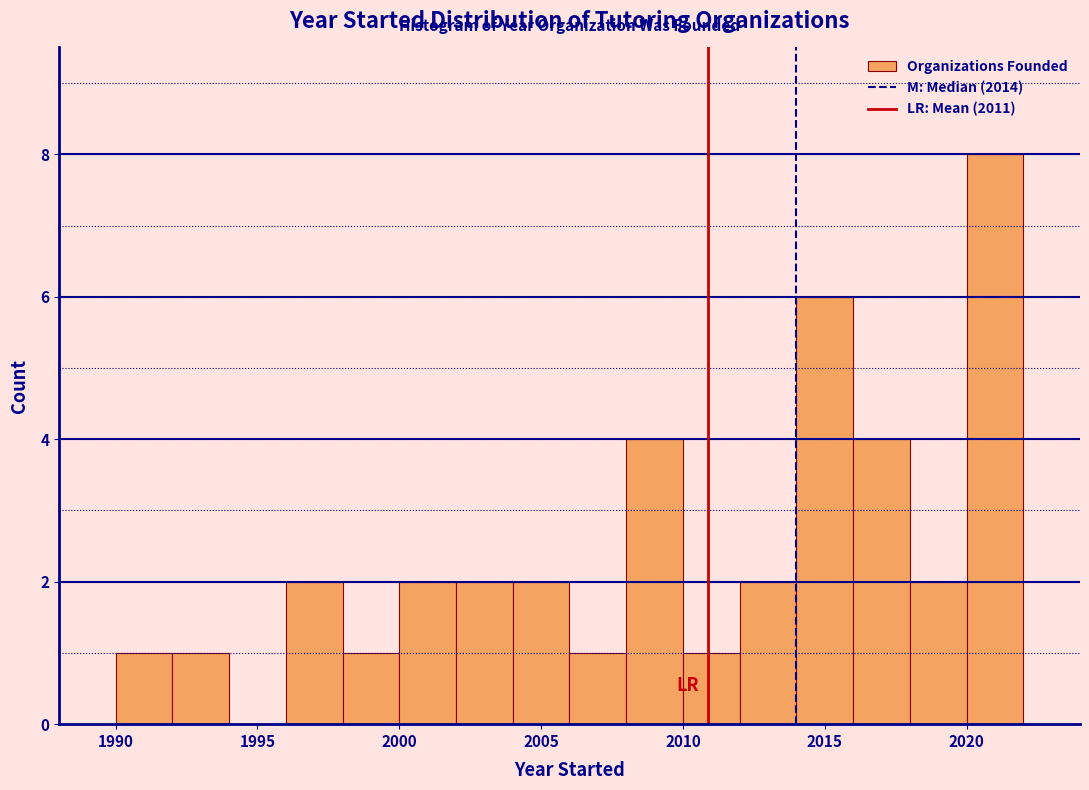

Reading left to right, transcribe this chart: for each bar, give the range it covers on the x-axis and its height. The values are not printed on the chart, so give them approximately, as read against the axis.

1990 to 1992: 1
1992 to 1994: 1
1994 to 1996: 0
1996 to 1998: 2
1998 to 2000: 1
2000 to 2002: 2
2002 to 2004: 2
2004 to 2006: 2
2006 to 2008: 1
2008 to 2010: 4
2010 to 2012: 1
2012 to 2014: 2
2014 to 2016: 6
2016 to 2018: 4
2018 to 2020: 2
2020 to 2022: 8